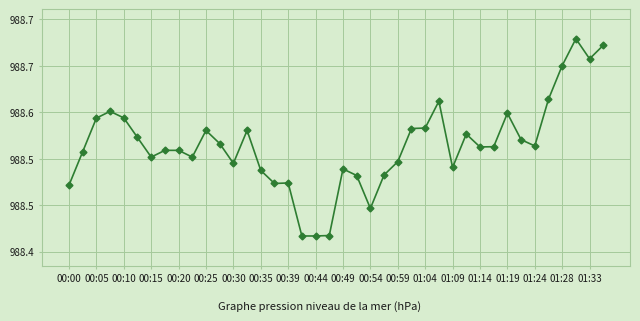

Does the chart have visible grid lines?

Yes